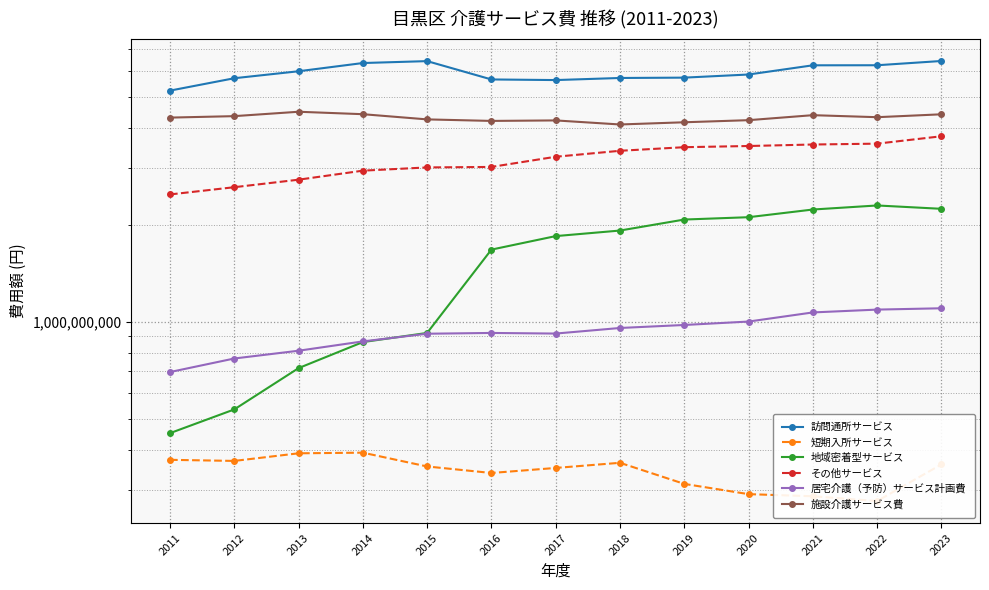

Is the value of 地域密着型サービス at 2014 greater than the value of その他サービス at 2018?

No